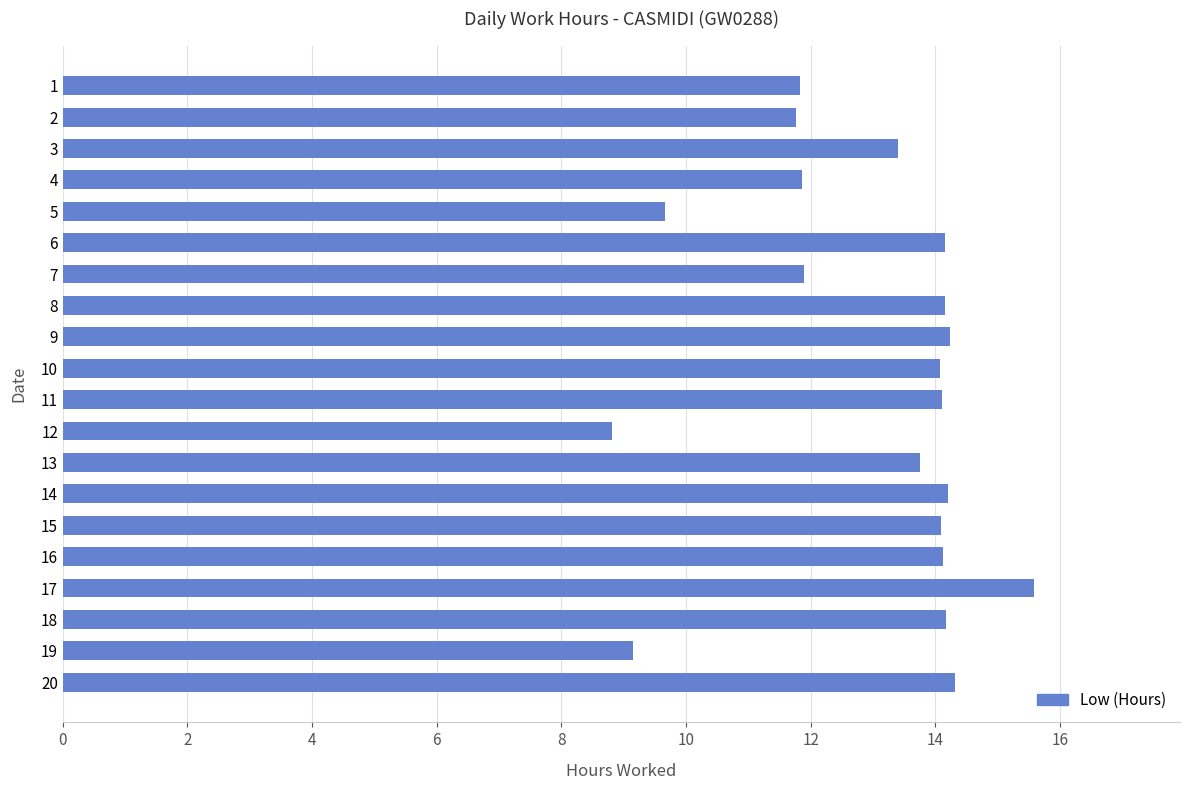

What is the average value?

13.0